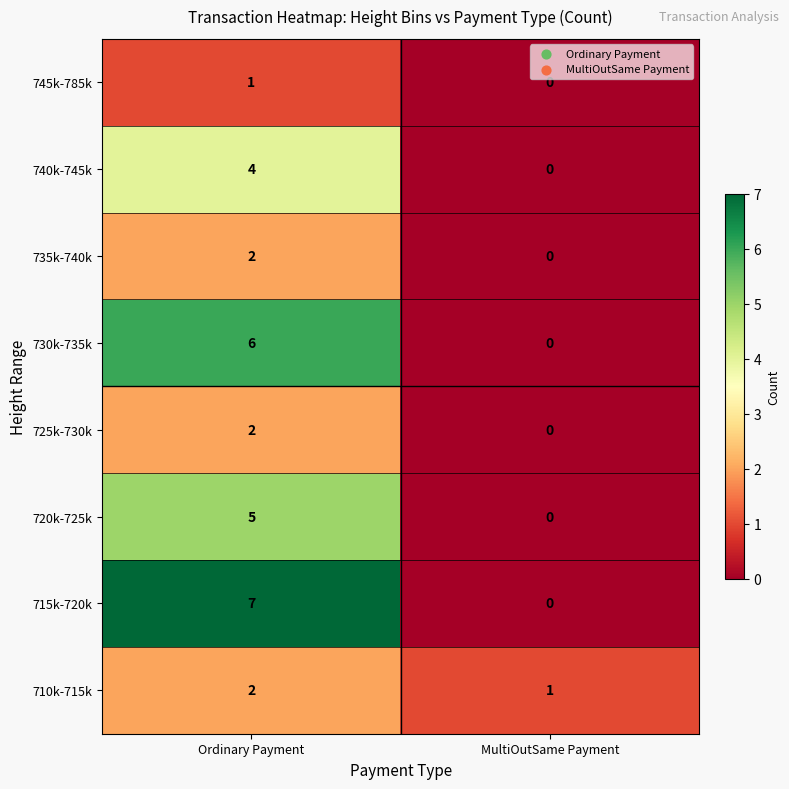

At which category does the chart reach its minimum across all series?

MultiOutSame Payment